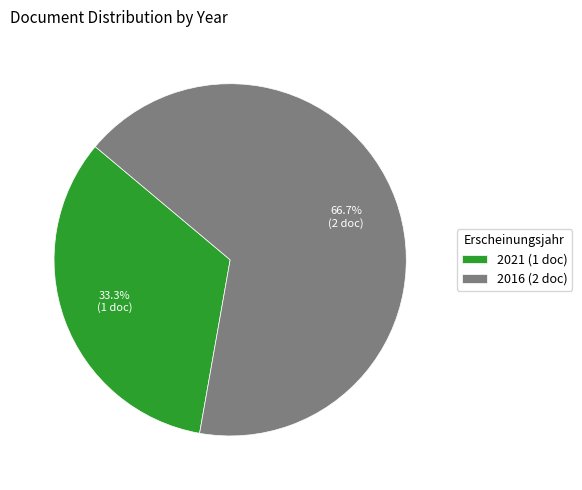

Between 2021 (1 doc) and 2016 (2 doc), which is larger?

2016 (2 doc)